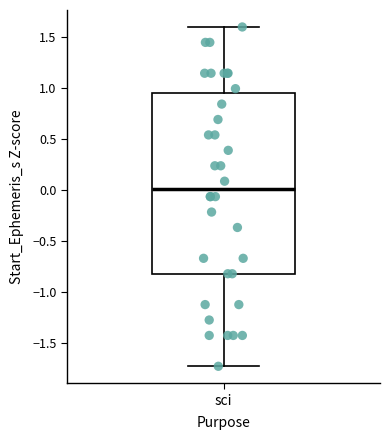

Where does the lower whisker of the box for sci end on the y-axis? The values are not printed on the chart, so give them approximately, as read against the axis.

-1.75